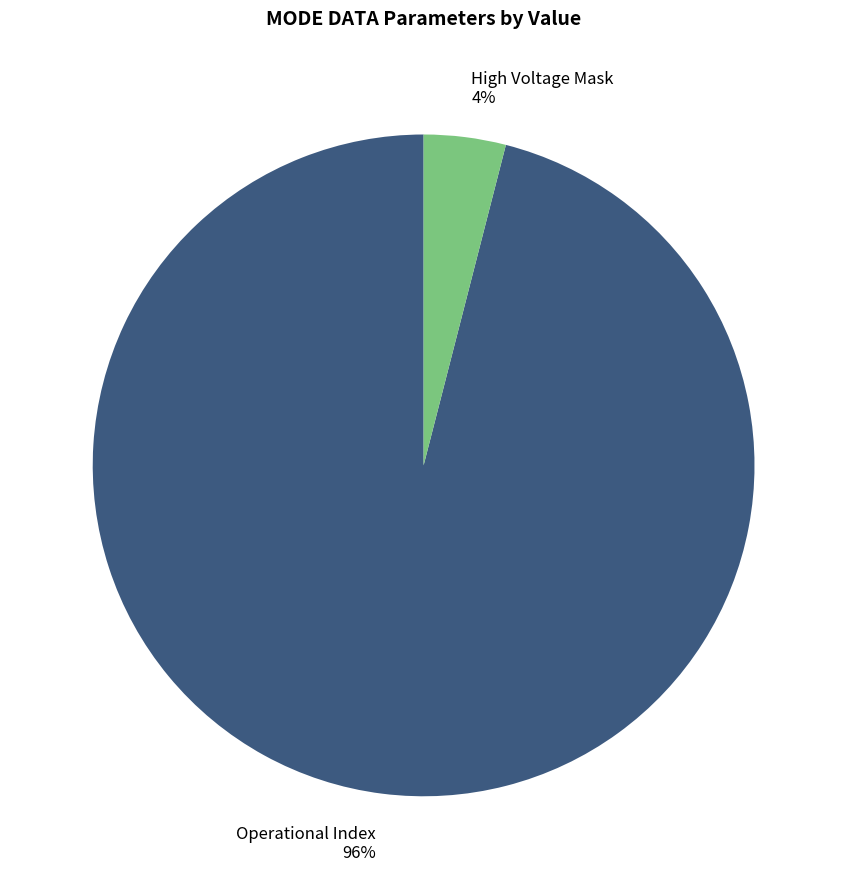

Is there any slice that represents more than half of the pie?

Yes